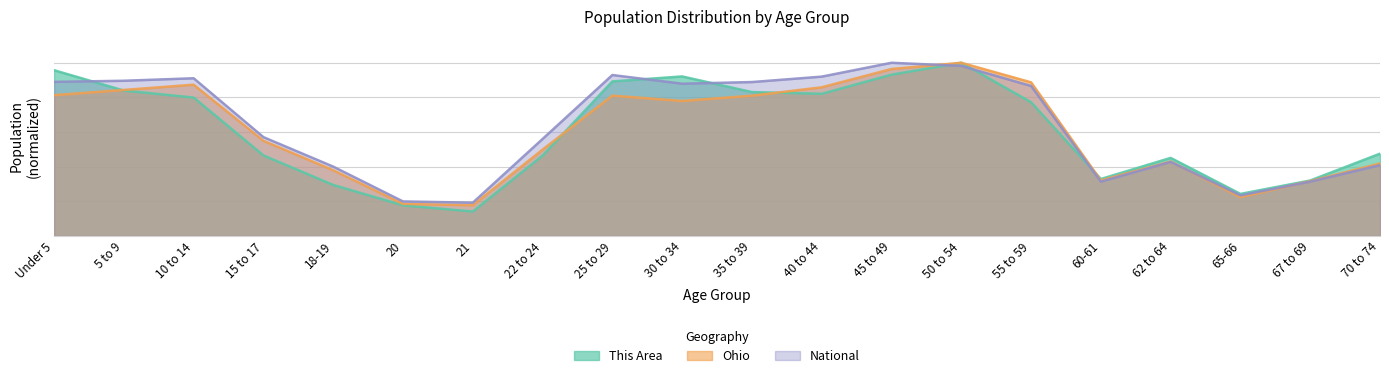

Reading left to right, what are all the values shown in this chart?

This Area: Under 5=1.0	5 to 9=0.8	10 to 14=0.8	15 to 17=0.5	18-19=0.3	20=0.2	21=0.1	22 to 24=0.5	25 to 29=0.9	30 to 34=0.9	35 to 39=0.8	40 to 44=0.8	45 to 49=0.9	50 to 54=1.0	55 to 59=0.8	60-61=0.3	62 to 64=0.5	65-66=0.2	67 to 69=0.3	70 to 74=0.5
Ohio: Under 5=0.8	5 to 9=0.8	10 to 14=0.9	15 to 17=0.5	18-19=0.4	20=0.2	21=0.2	22 to 24=0.5	25 to 29=0.8	30 to 34=0.8	35 to 39=0.8	40 to 44=0.9	45 to 49=1.0	50 to 54=1.0	55 to 59=0.9	60-61=0.3	62 to 64=0.4	65-66=0.2	67 to 69=0.3	70 to 74=0.4
National: Under 5=0.9	5 to 9=0.9	10 to 14=0.9	15 to 17=0.6	18-19=0.4	20=0.2	21=0.2	22 to 24=0.6	25 to 29=0.9	30 to 34=0.9	35 to 39=0.9	40 to 44=0.9	45 to 49=1.0	50 to 54=1.0	55 to 59=0.9	60-61=0.3	62 to 64=0.4	65-66=0.2	67 to 69=0.3	70 to 74=0.4